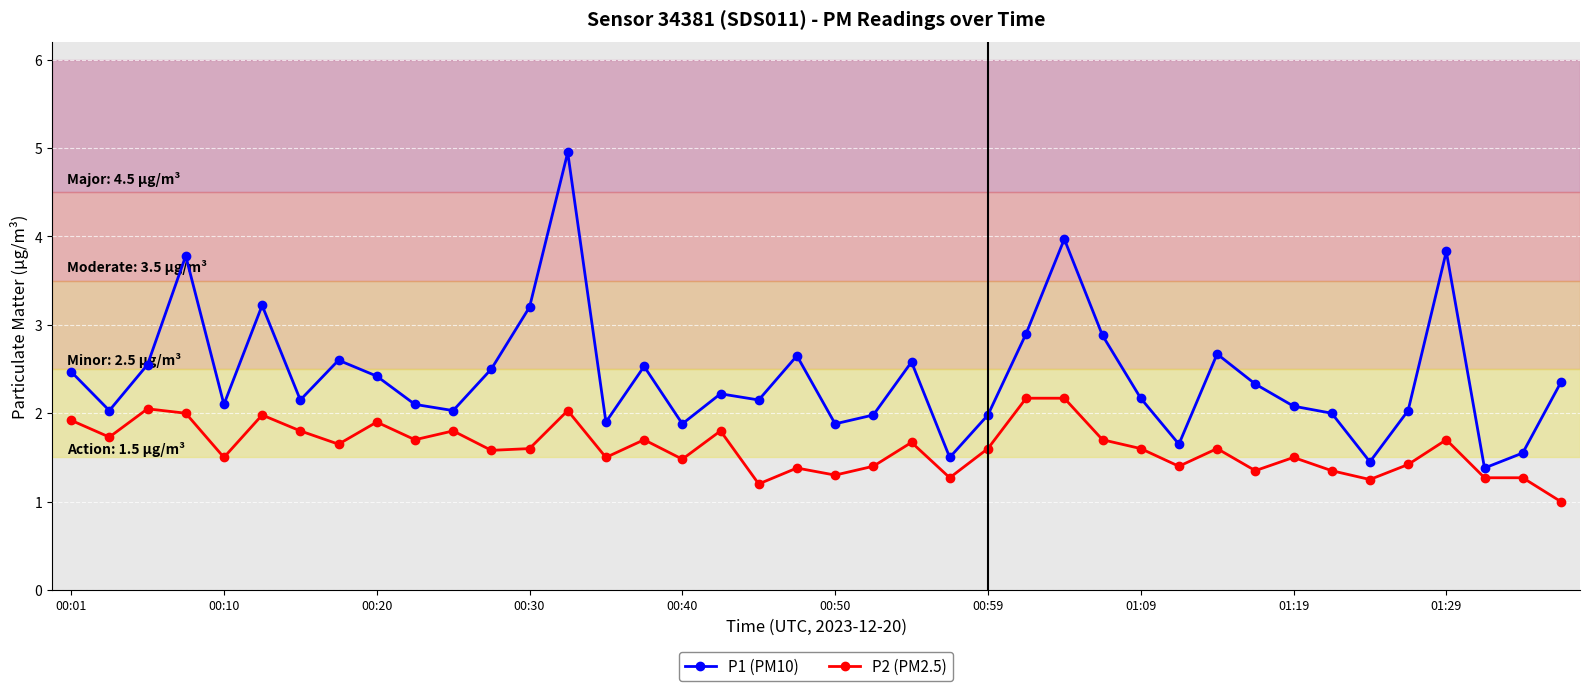

What is the difference between the maximum and minimum values in the P2 (PM2.5) series?

1.2